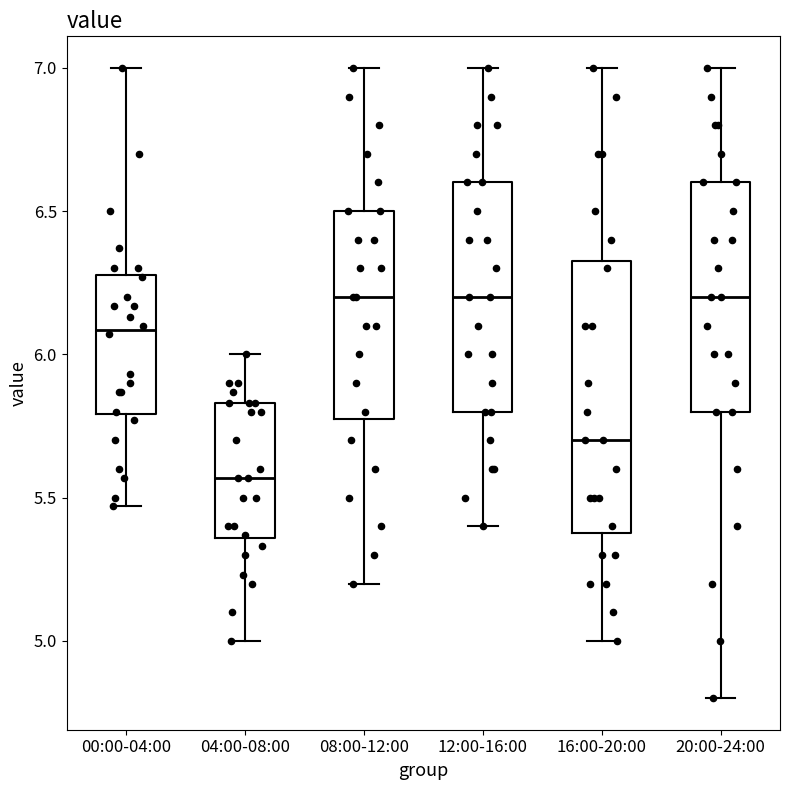

Where does the median line of the box for 04:00-08:00 sit on the y-axis? The values are not printed on the chart, so give them approximately, as read against the axis.

5.55